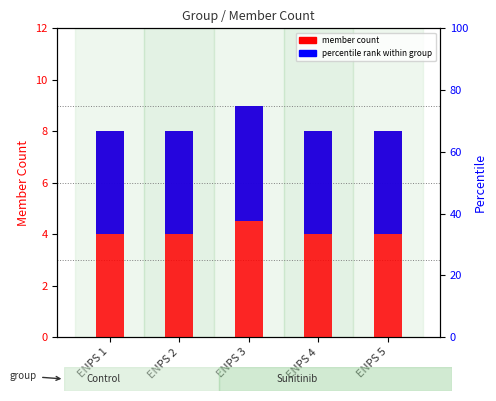

Is it true that percentile rank within group equals 1.0 at ENPS 5?

False